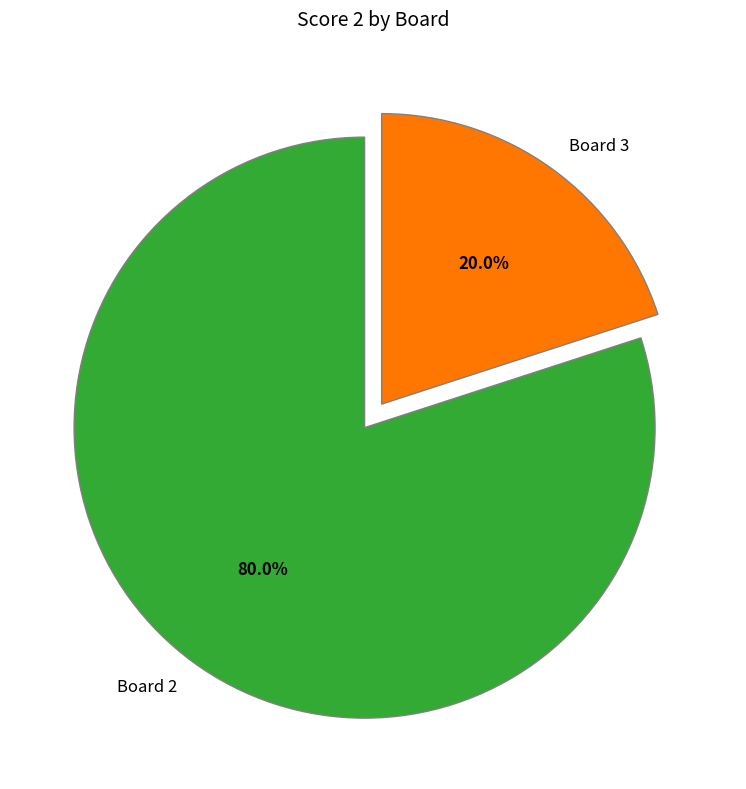

Which slice represents more than half of the pie?

Board 2